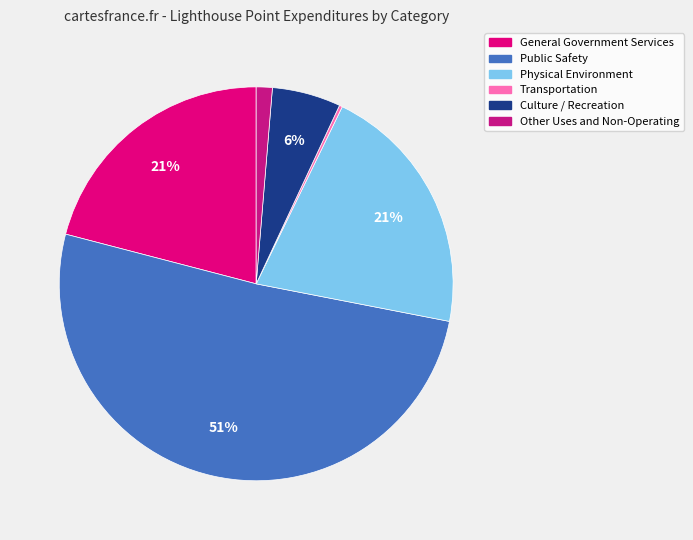

Is the sum of Other Uses and Non-Operating and Culture / Recreation greater than half?

No